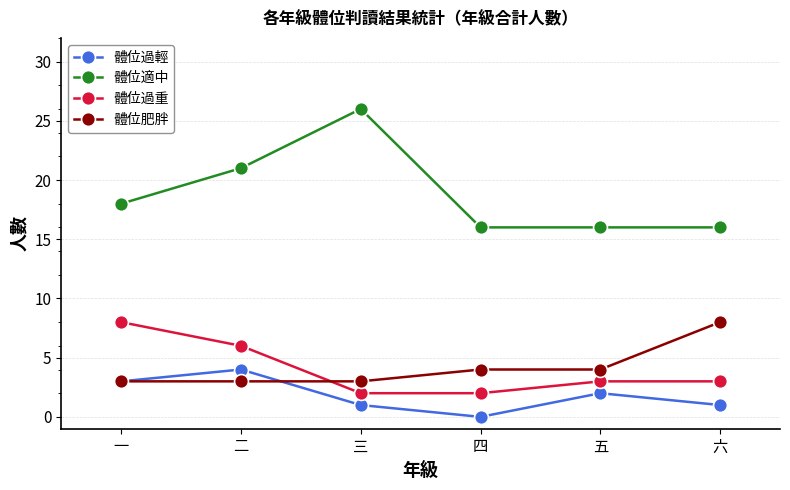

What is the total value across all series at 三?

32